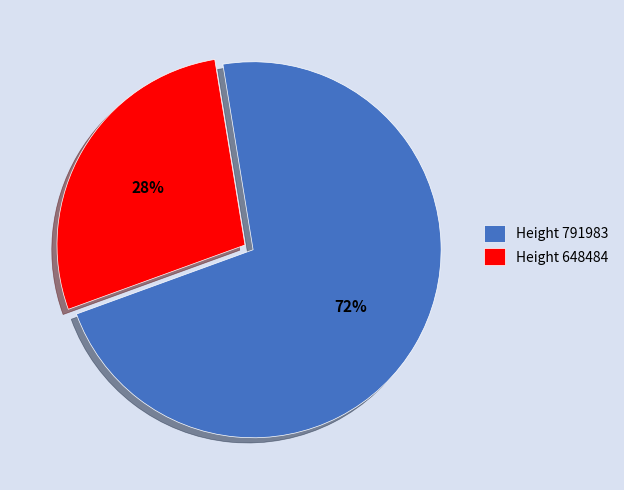

To the nearest percent, what is the difference between the largest and smallest slice percentages?

44%